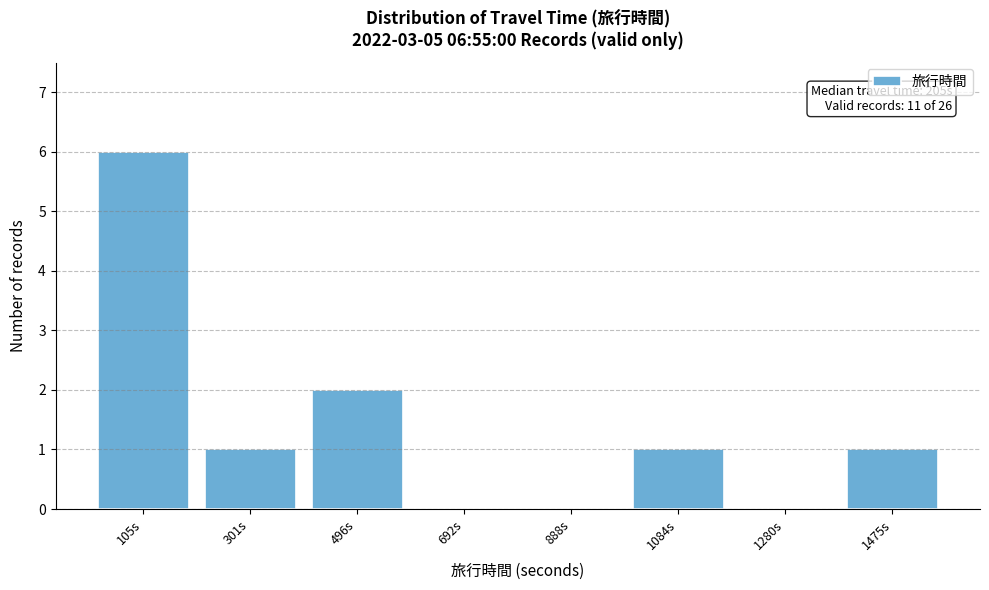

Reading left to right, list all the values displayed in this chart.

105s=6	301s=1	496s=2	692s=0	888s=0	1084s=1	1280s=0	1475s=1